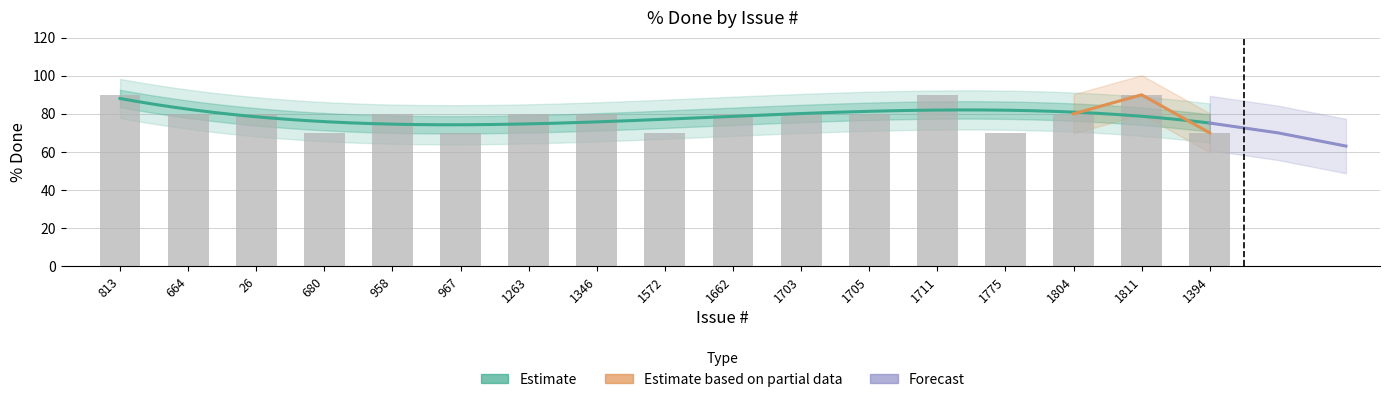

What is the difference between the maximum and minimum values?

20